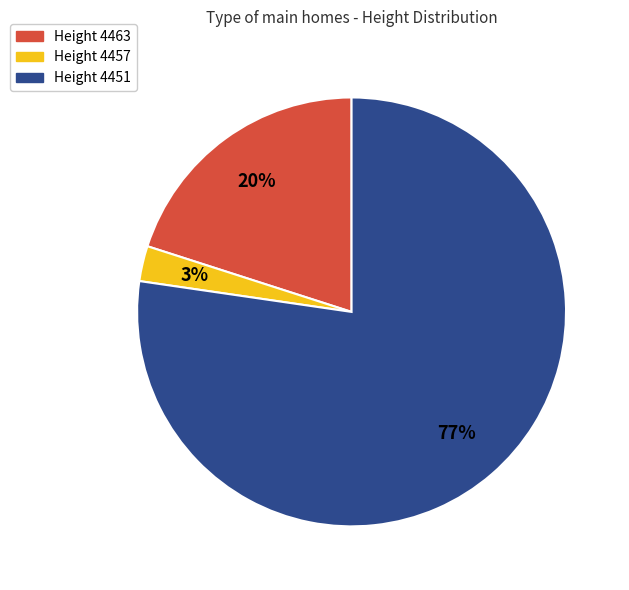

Is there a majority slice in this chart?

Yes